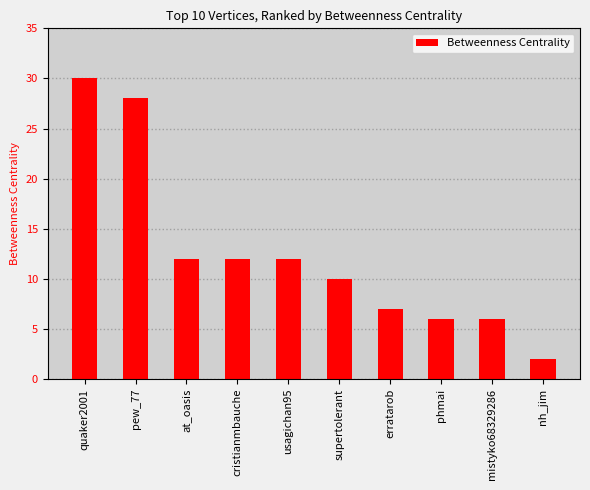

How many data points does each series have?

10